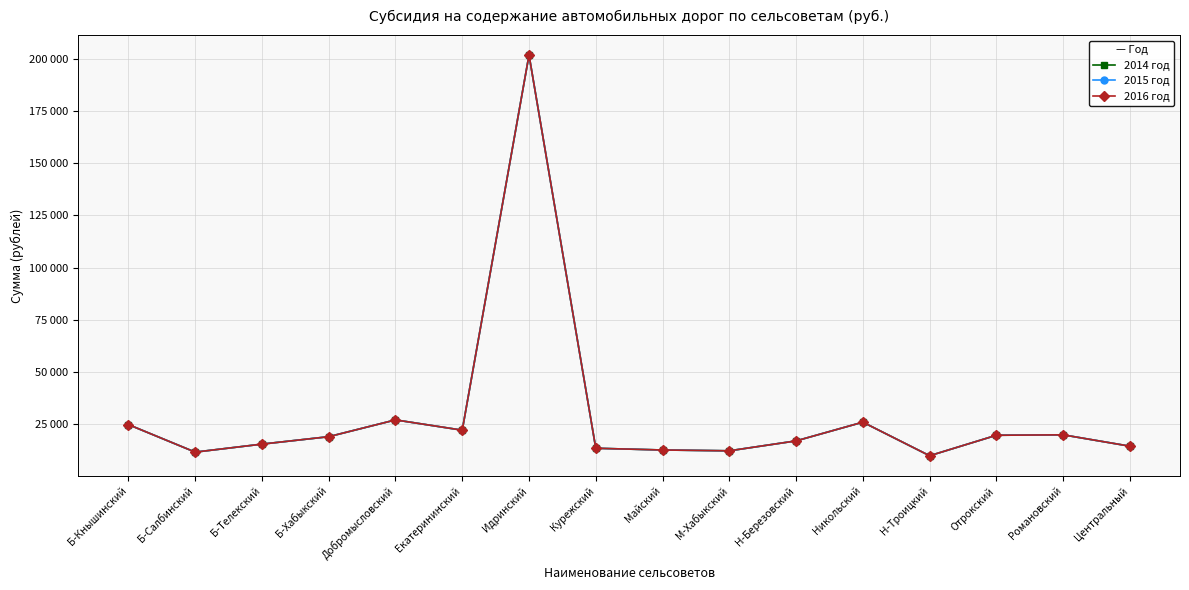

Is this an area chart (filled region under the line)?

No